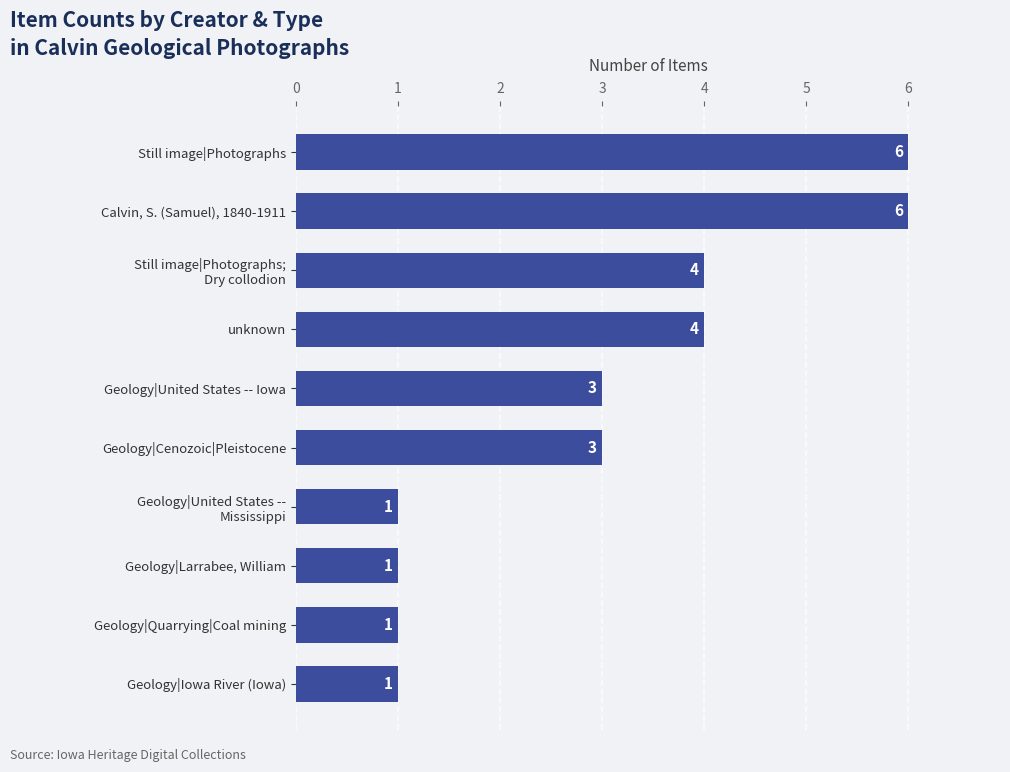

What is the maximum value shown in the chart?

6